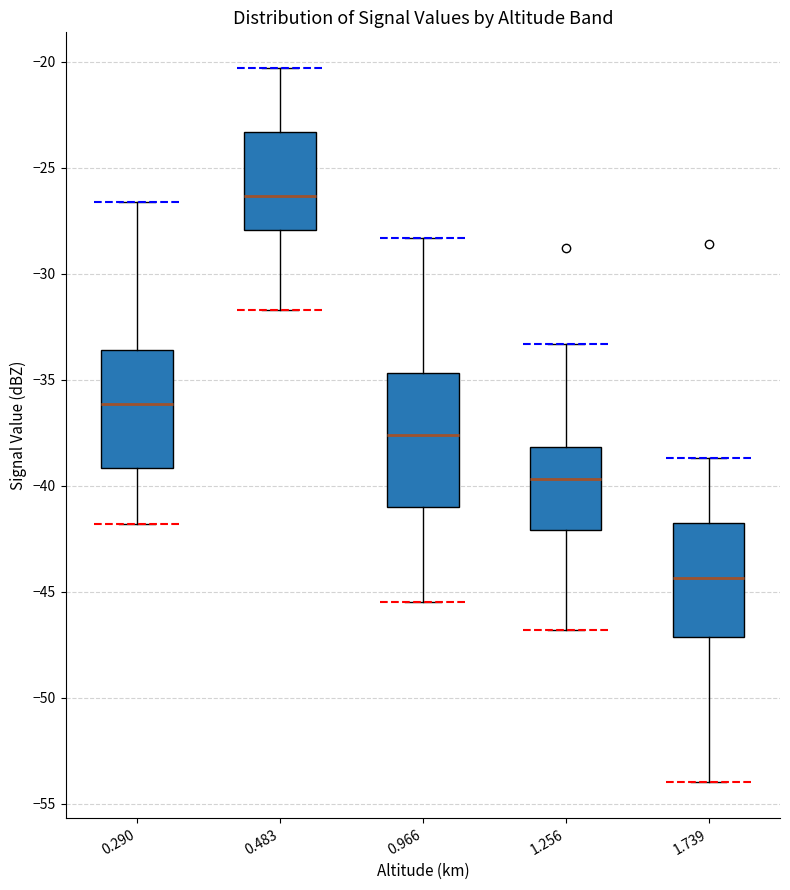

Reading left to right, transcribe this box plot: for each box, give where its median line is, the range the box spans, and where its two whiskers end, as read against the y-axis. The values are not printed on the chart, so give them approximately, as read against the axis.

0.290: median -36.0, box -39.0 to -33.5, whiskers -42.0 to -26.5
0.483: median -26.5, box -28.0 to -23.5, whiskers -31.5 to -20.5
0.966: median -37.5, box -41.0 to -34.5, whiskers -45.5 to -28.5
1.256: median -39.5, box -42.0 to -38.0, whiskers -47.0 to -33.5
1.739: median -44.5, box -47.0 to -41.5, whiskers -54.0 to -38.5